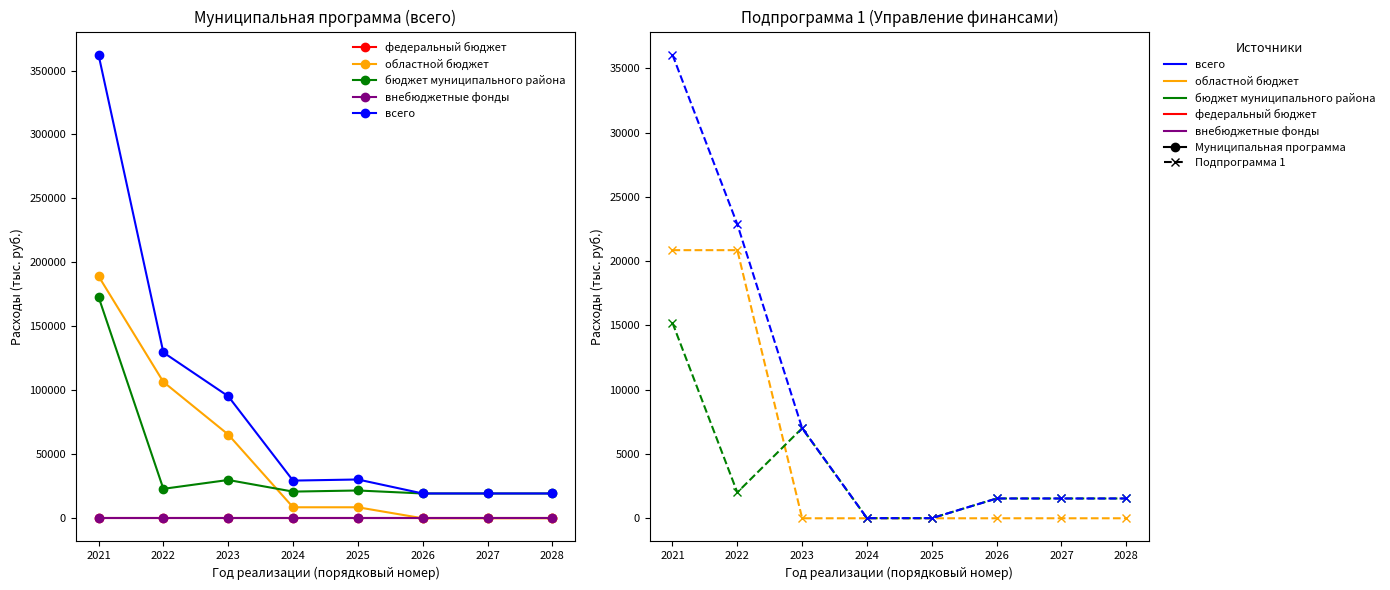

The value of областной бюджет at 2021 is 272955.4. True or false?

False